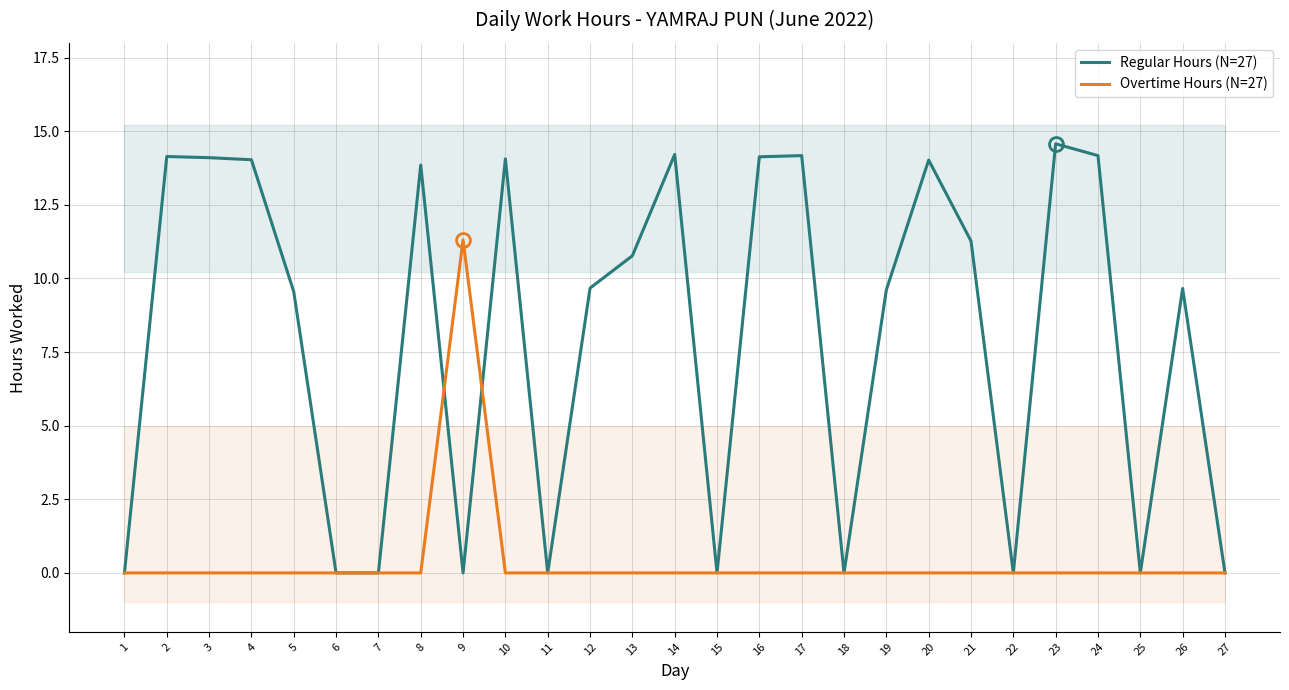

Which has a higher value, 25 or 13?

13